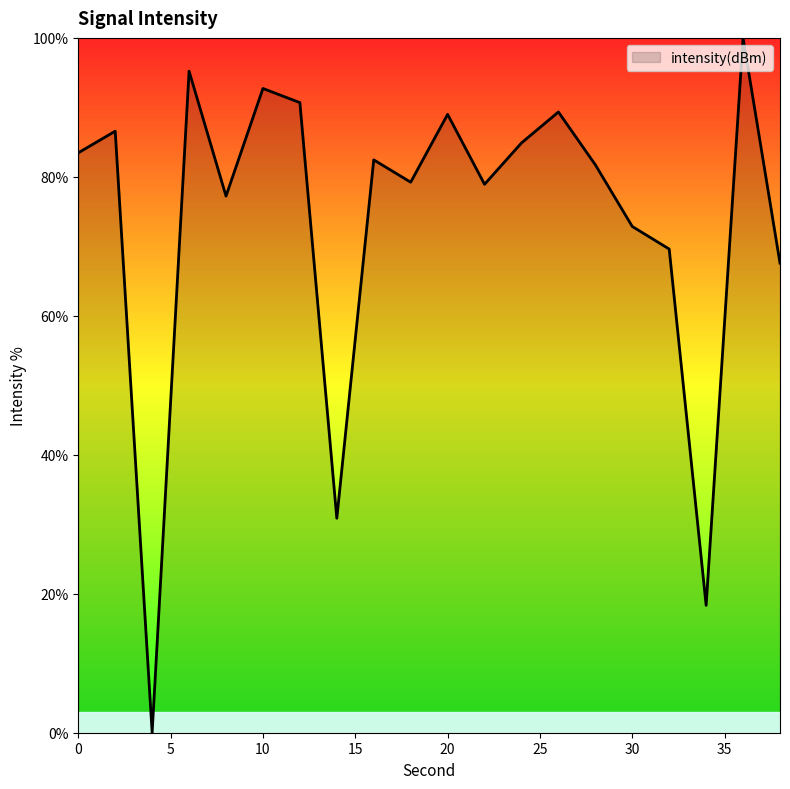

True or false: there are more than 1 points higher than both neighbors.

True